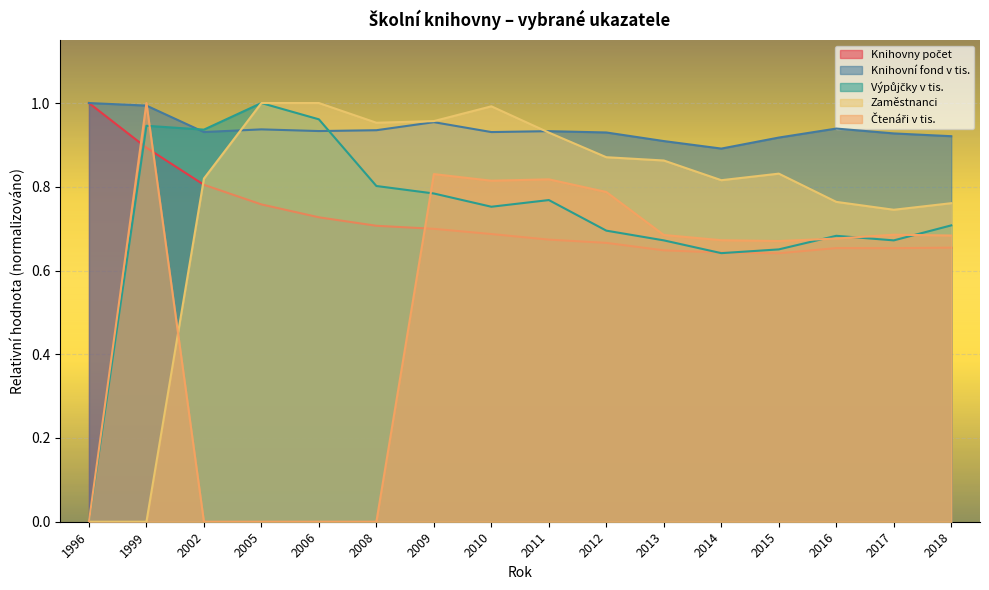

How many times do Zaměstnanci and Knihovny počet cross each other?

1